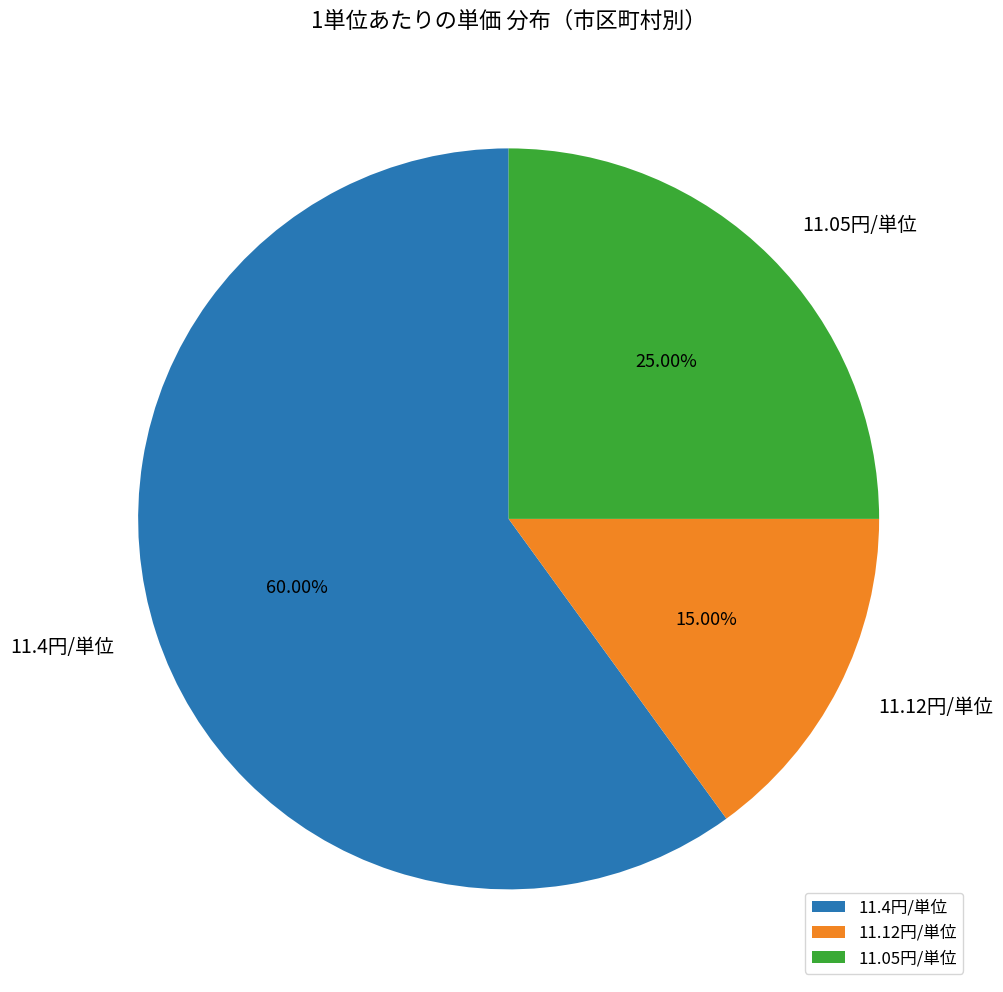

Between 11.12円/単位 and 11.4円/単位, which is larger?

11.4円/単位